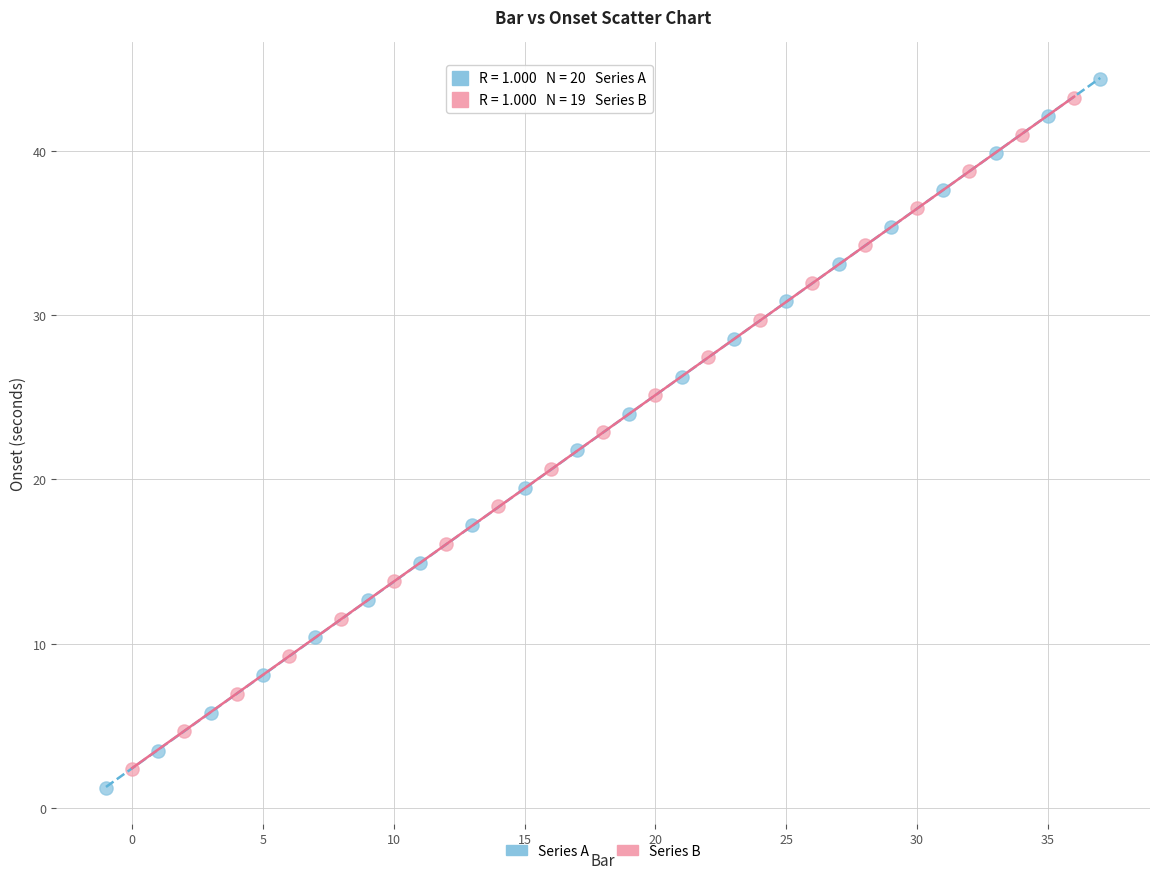

Which series has the largest Y range (max minus min)?

Series A